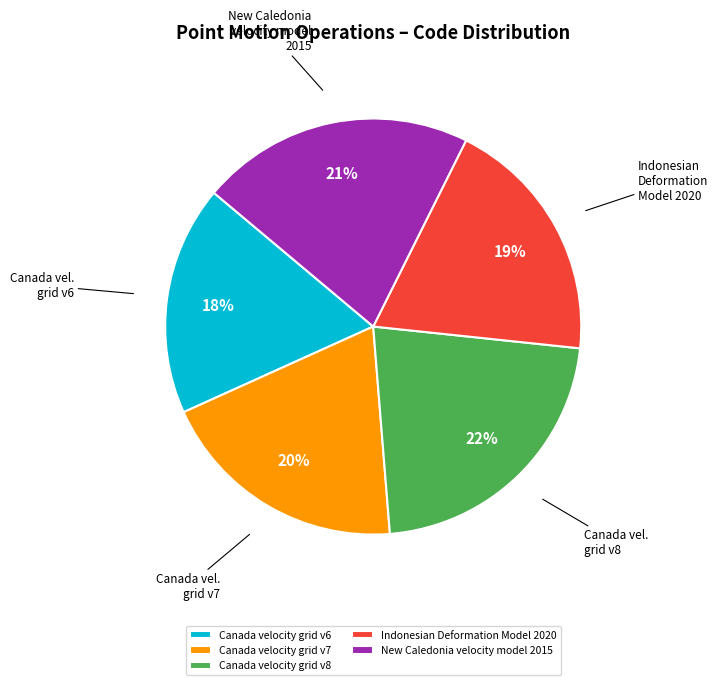

Approximately how many times larger is the value at Canada velocity grid v6 compared to Canada velocity grid v8?

0.8